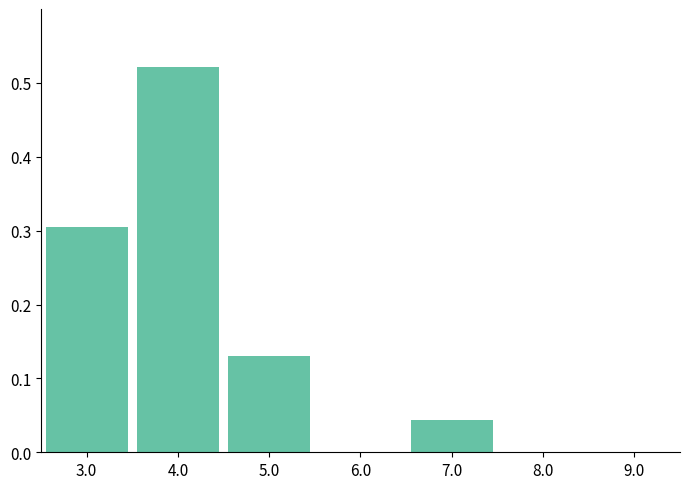

Reading left to right, list every bar in this chart as the range it spans on the x-axis followed by its height. The values are not printed on the chart, so give them approximately, as read against the axis.

2.5 to 3.5: 0.30
3.5 to 4.5: 0.52
4.5 to 5.5: 0.13
5.5 to 6.5: 0
6.5 to 7.5: 0.04
7.5 to 8.5: 0